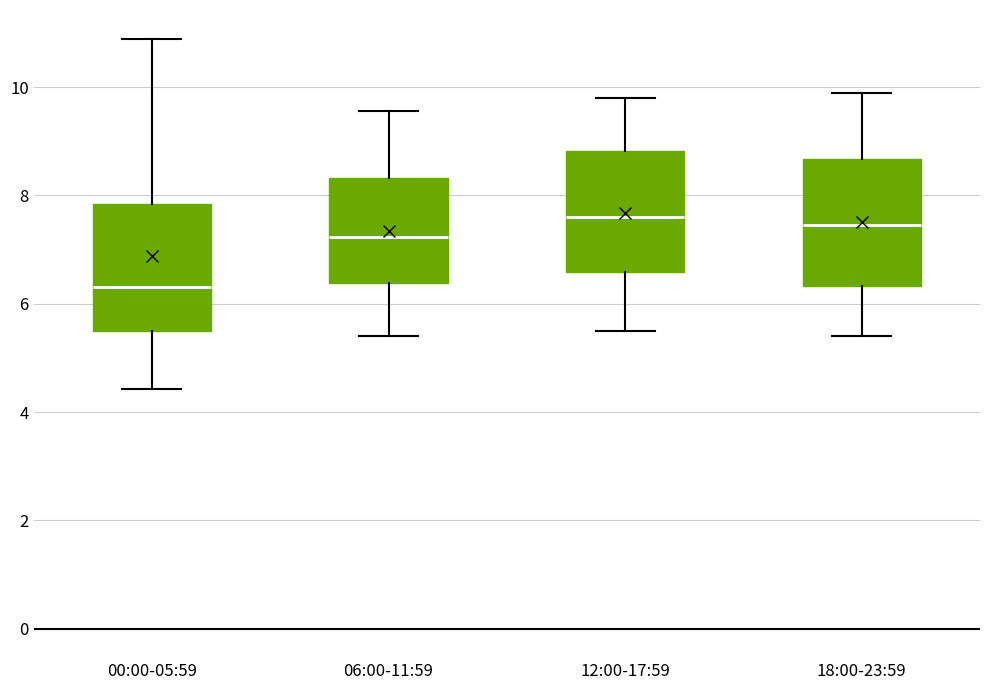

Which box has the lowest median line?

00:00-05:59